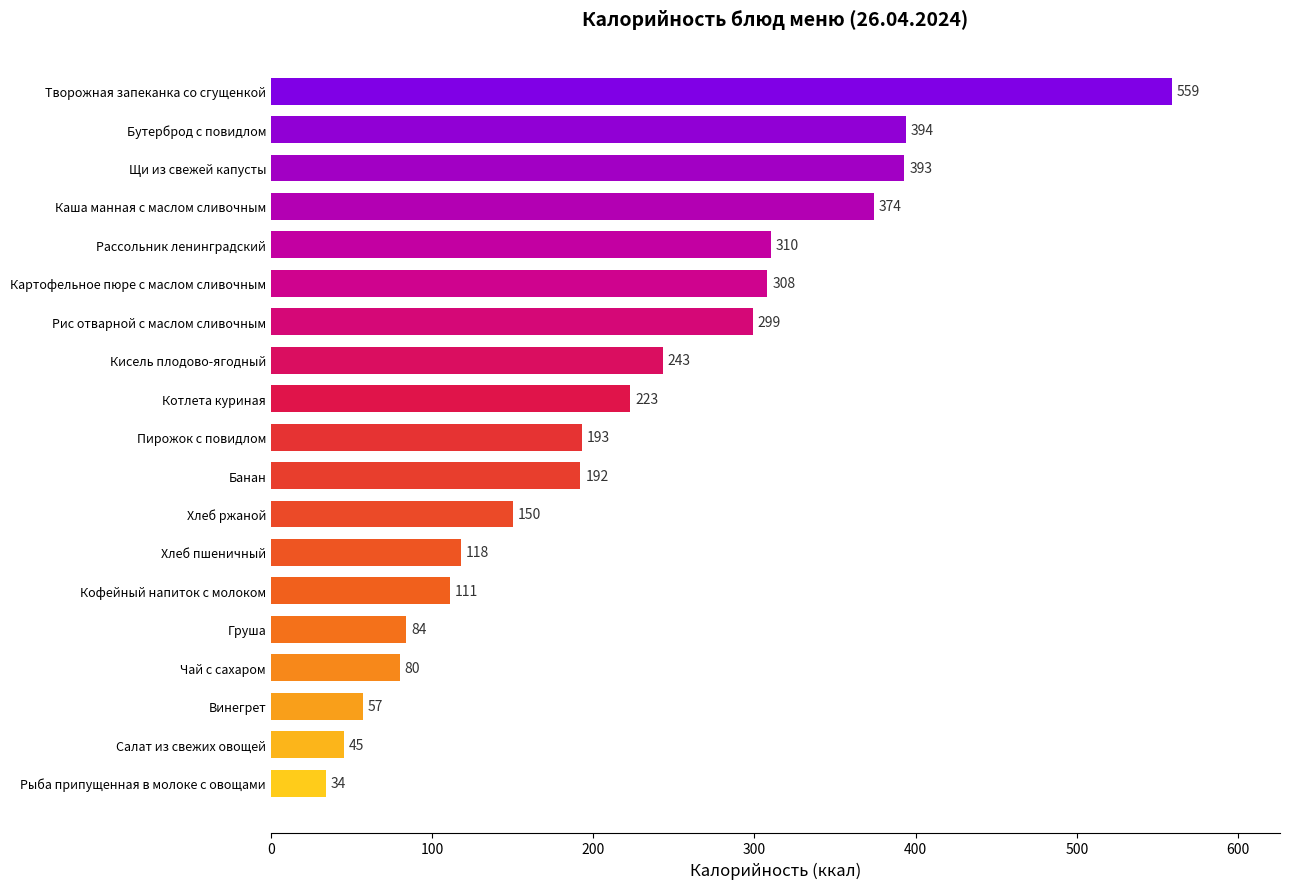

What is the change in value from Кисель плодово-ягодный to Банан?

-51